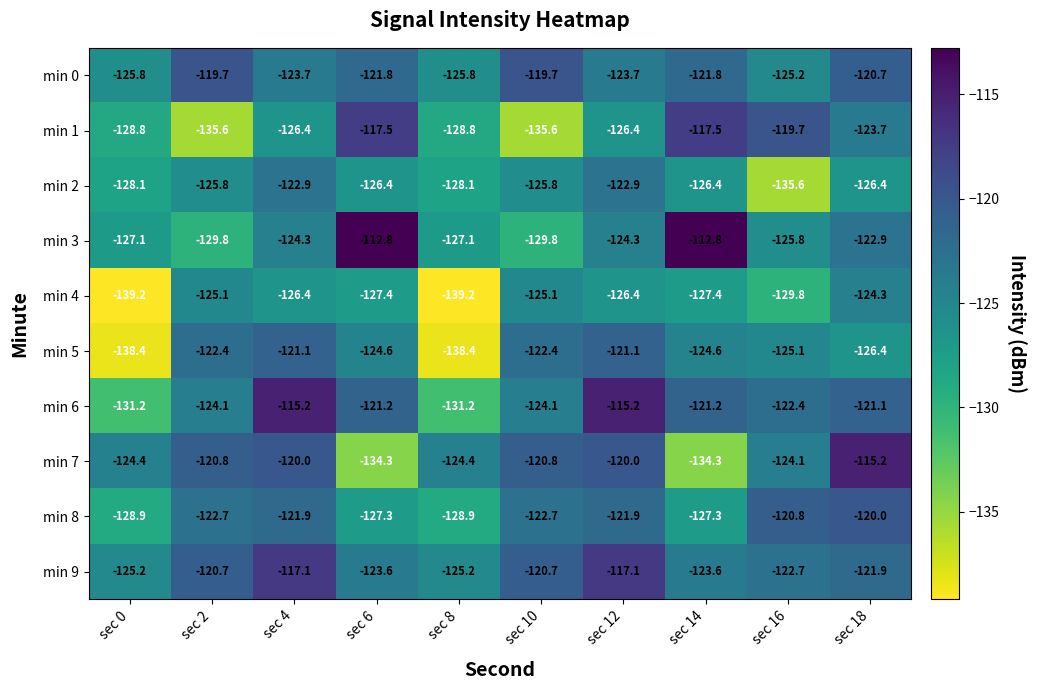

How many data points does each series have?

10